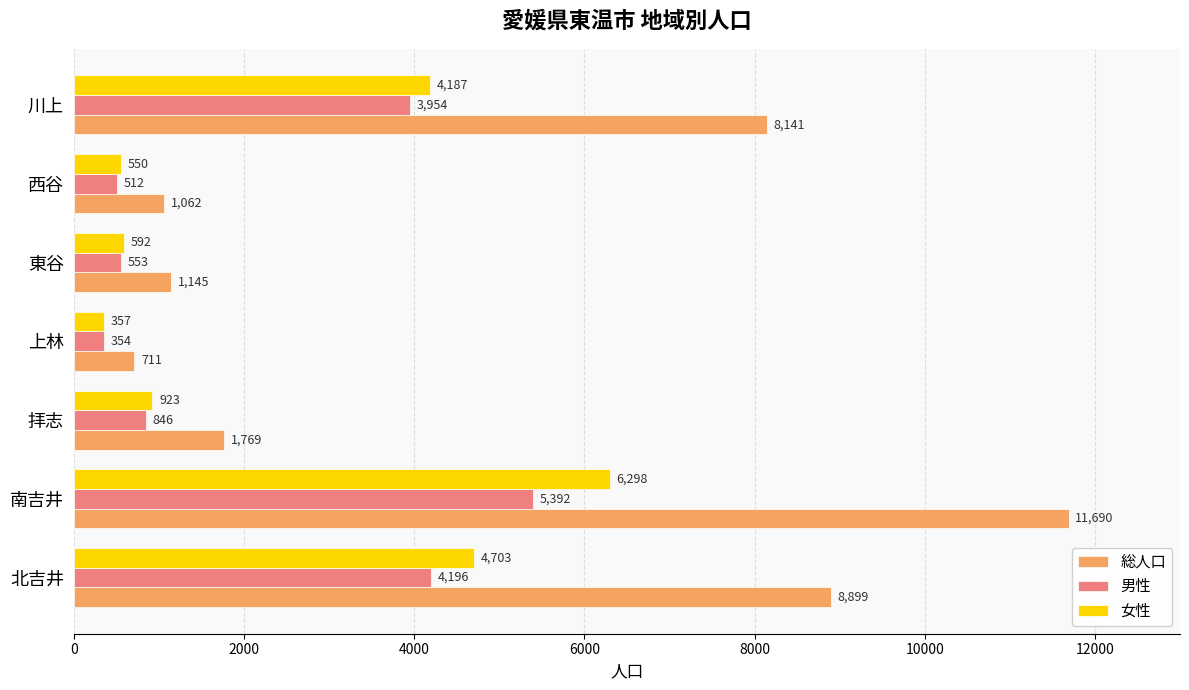

Rank the categories by 総人口 value from lowest to highest.

上林, 西谷, 東谷, 拝志, 川上, 北吉井, 南吉井